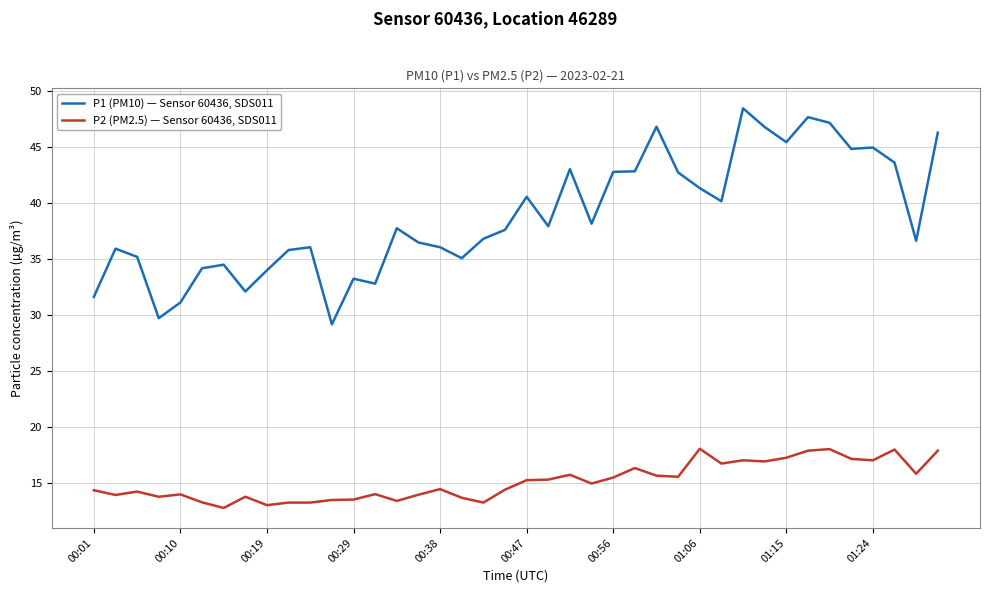

What is the difference between the maximum and minimum values in the P2 (PM2.5) — Sensor 60436, SDS011 series?

5.3